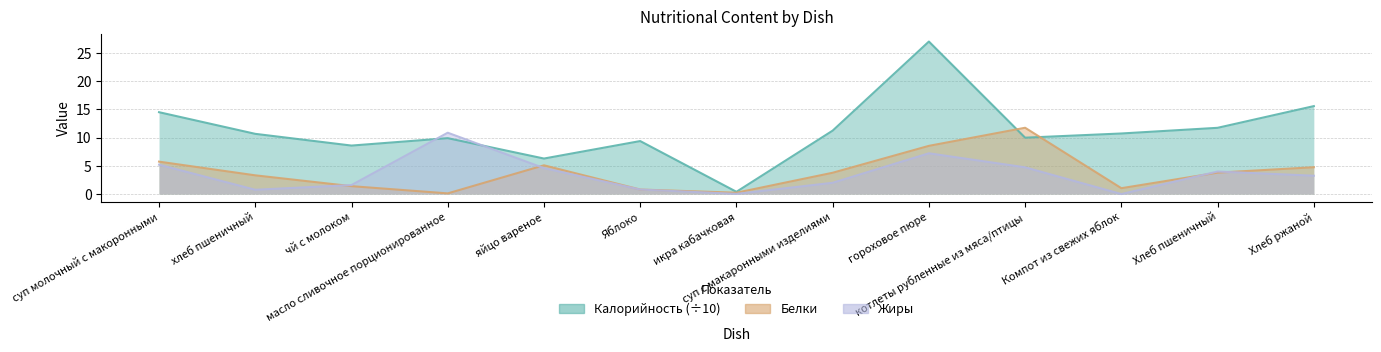

Where is the first local minimum for Жиры?

хлеб пшеничный